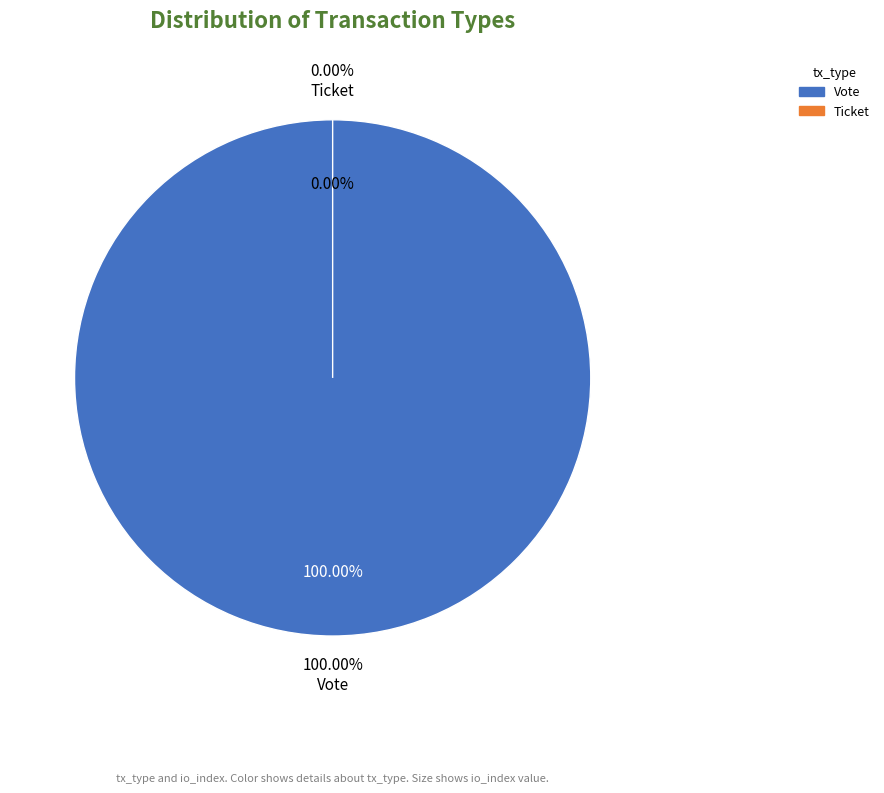

What percentage is the Vote slice, to the nearest percent?

100%